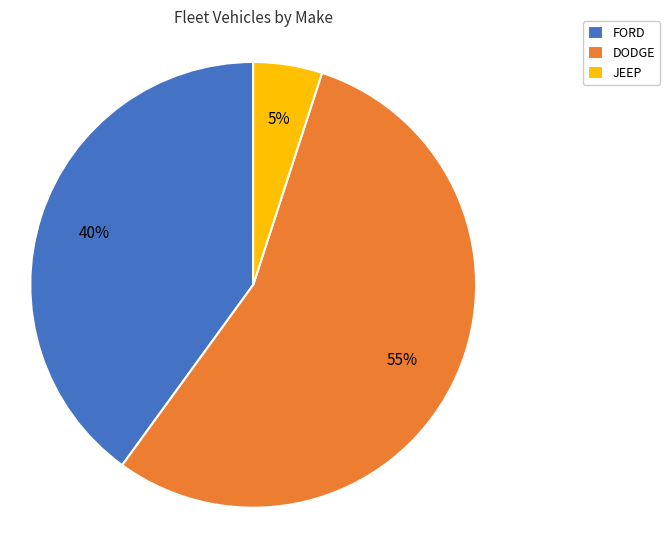

Is it true that FORD is 1% of the pie?

False